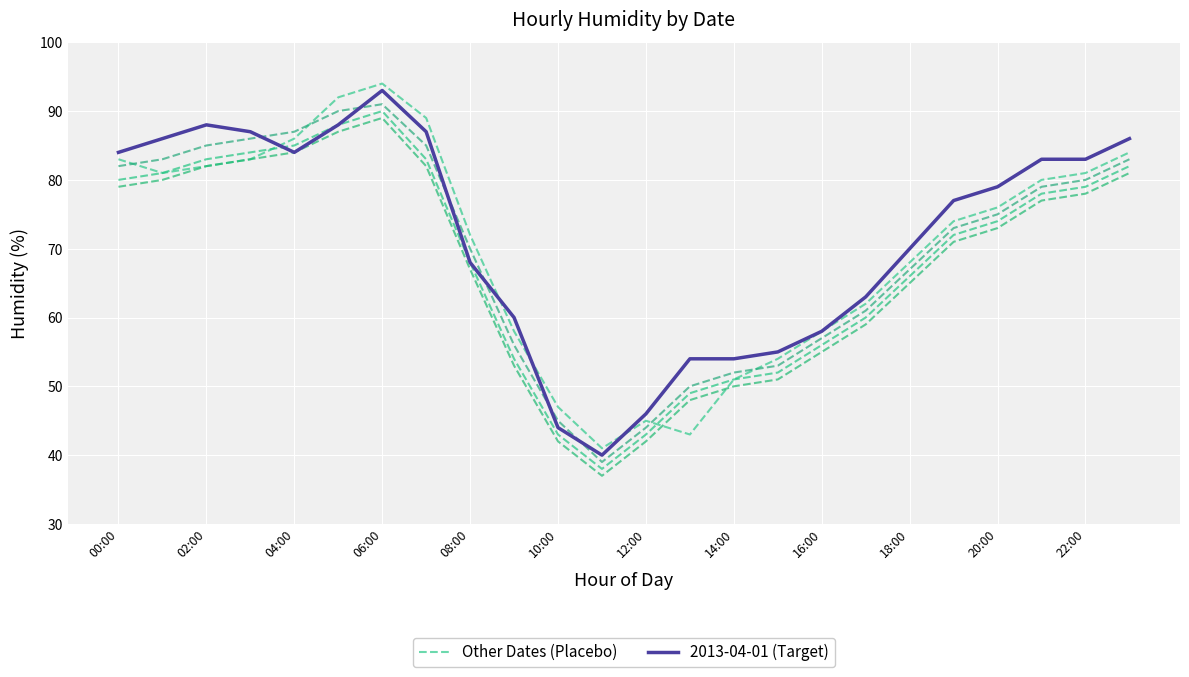

Where is Other Dates (Placebo) nearest to the value 67?

18:00